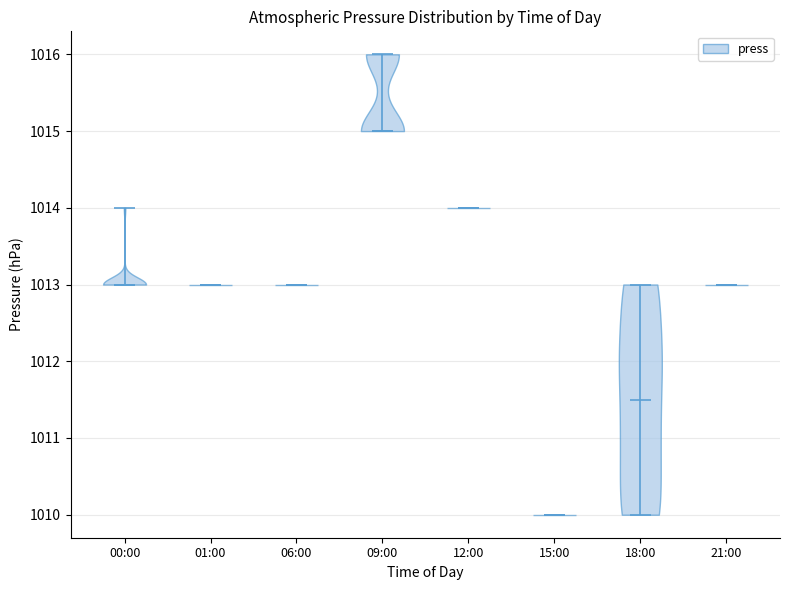

Which violin has the highest median line?

09:00